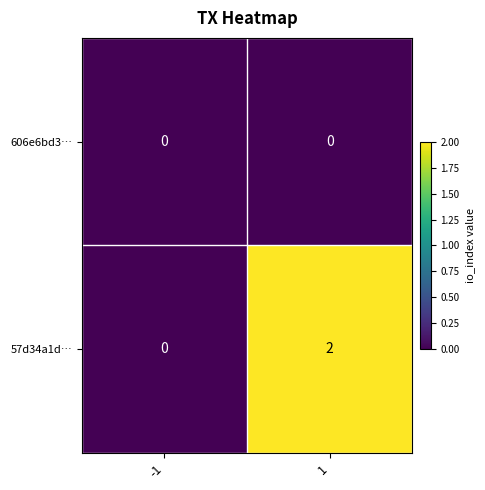

Is the value of 57d34a1d… at 1 greater than the value of 606e6bd3… at -1?

Yes